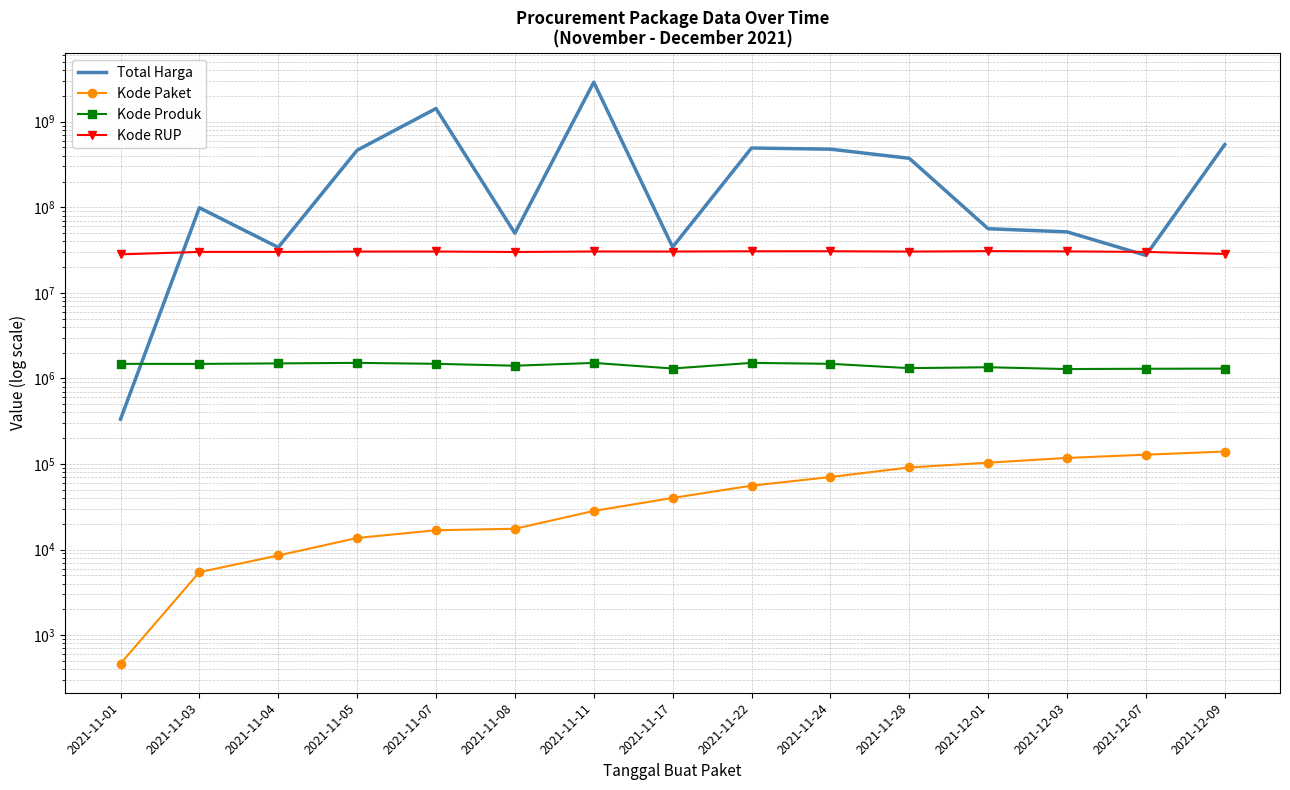

Which series has the largest total across all categories?

Total Harga